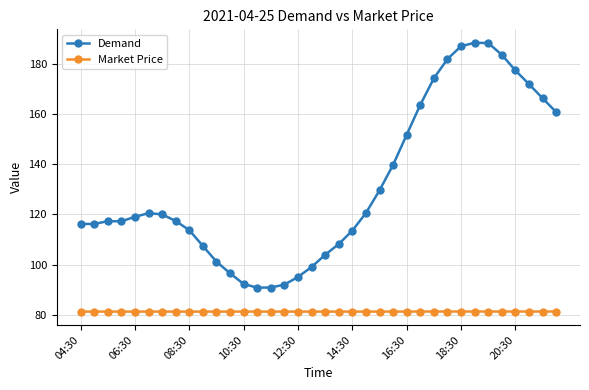

How many data points in Demand are less than 119?

18